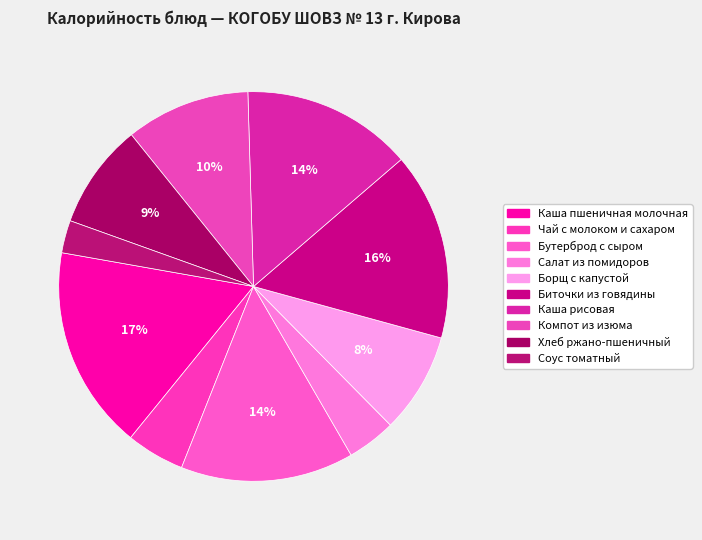

How many segments does this pie chart have?

10